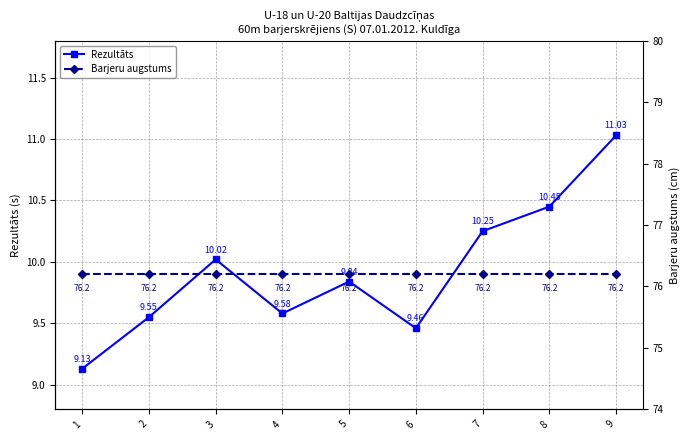

True or false: Rezultāts and Barjeru augstums cross at least once.

False